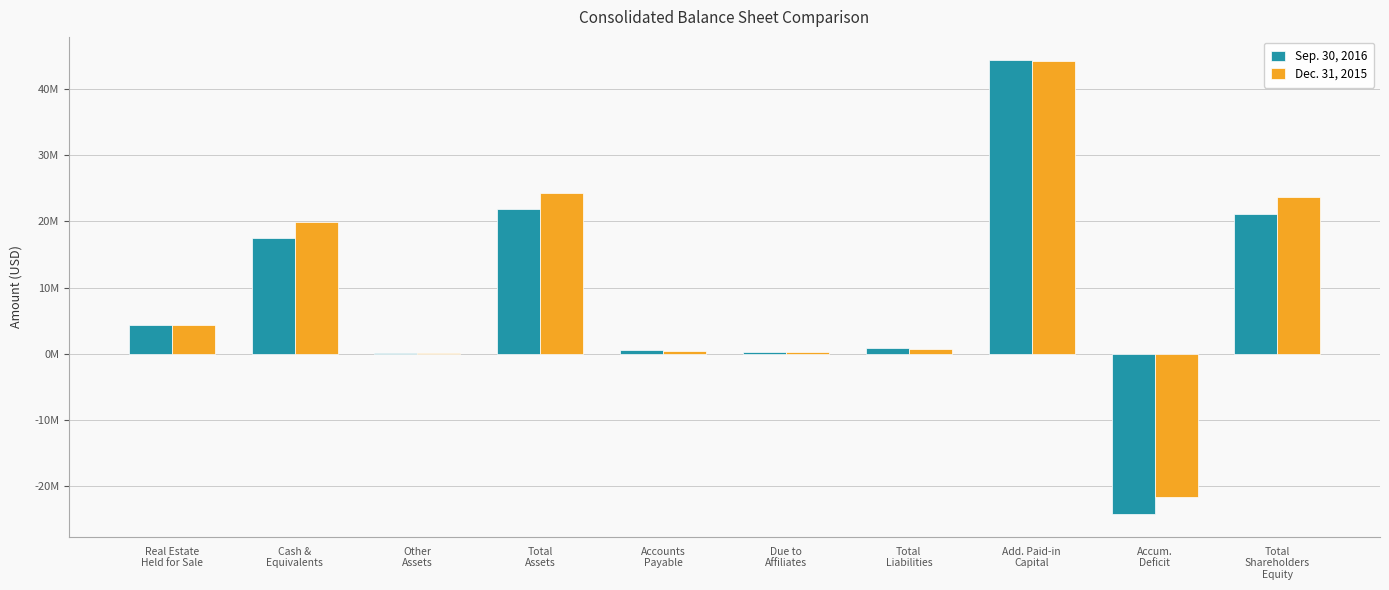

What are all the series names shown in the legend?

Sep. 30, 2016, Dec. 31, 2015